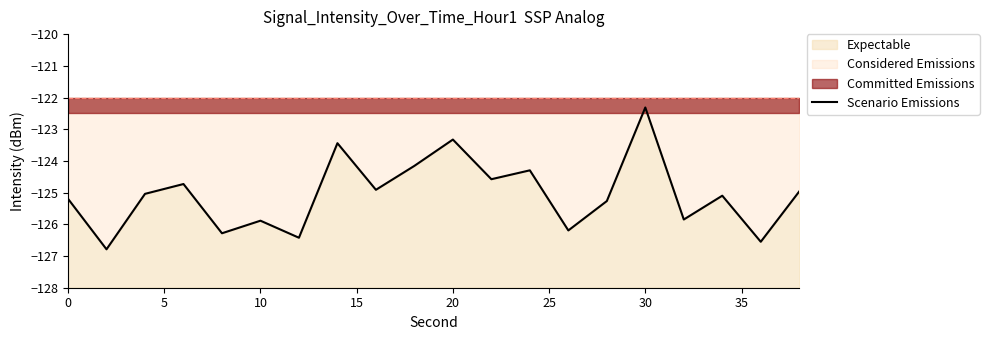

What is the sum of all values?

-2501.3